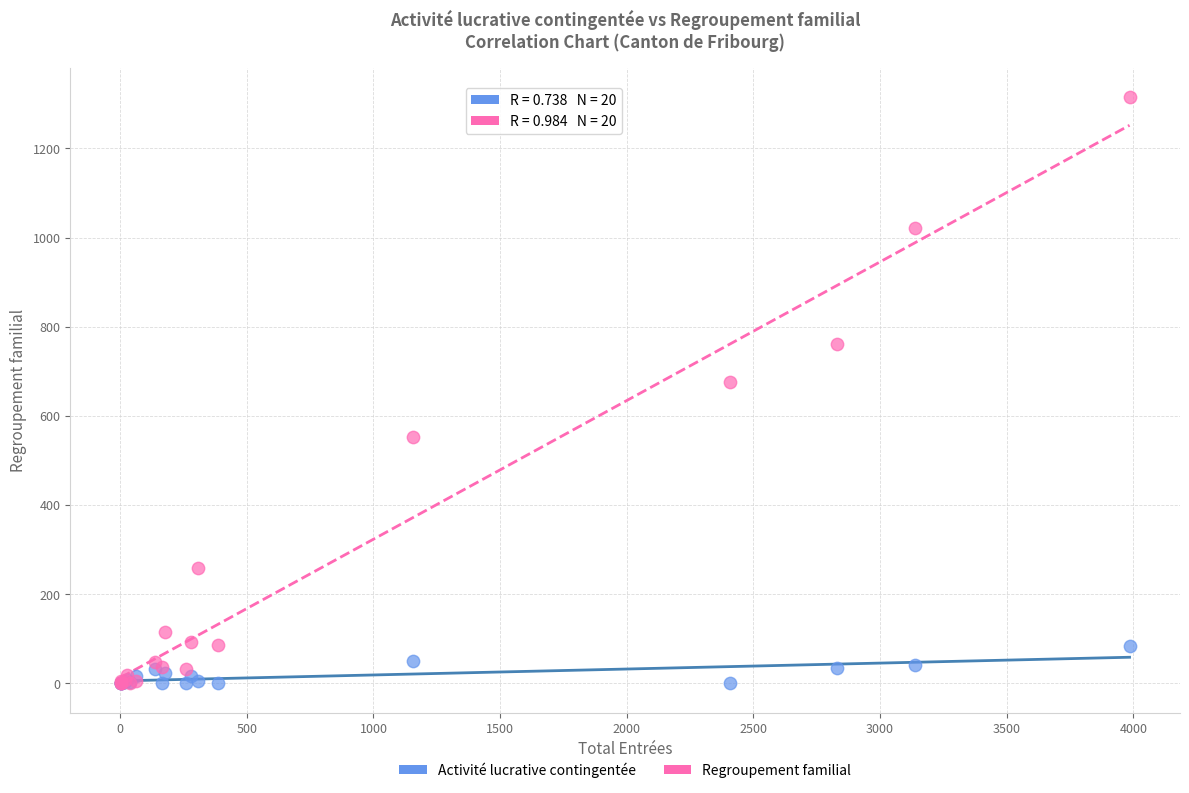

Across all series, what Y value is closest to 657?

676